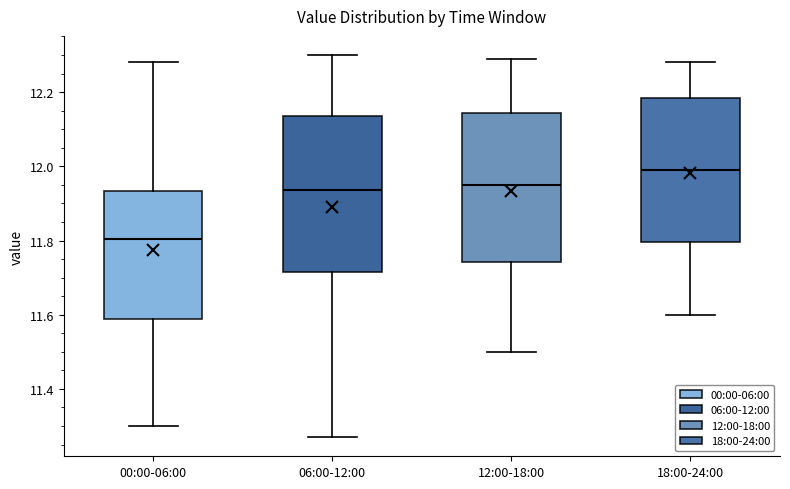

Reading left to right, read every box against the y-axis: the position of its median line, the range the box covers, and the ends of its whiskers. The values are not printed on the chart, so give them approximately, as read against the axis.

00:00-06:00: median 11.80, box 11.58 to 11.94, whiskers 11.30 to 12.28
06:00-12:00: median 11.94, box 11.72 to 12.14, whiskers 11.28 to 12.30
12:00-18:00: median 11.96, box 11.74 to 12.14, whiskers 11.50 to 12.30
18:00-24:00: median 12.00, box 11.80 to 12.18, whiskers 11.60 to 12.28